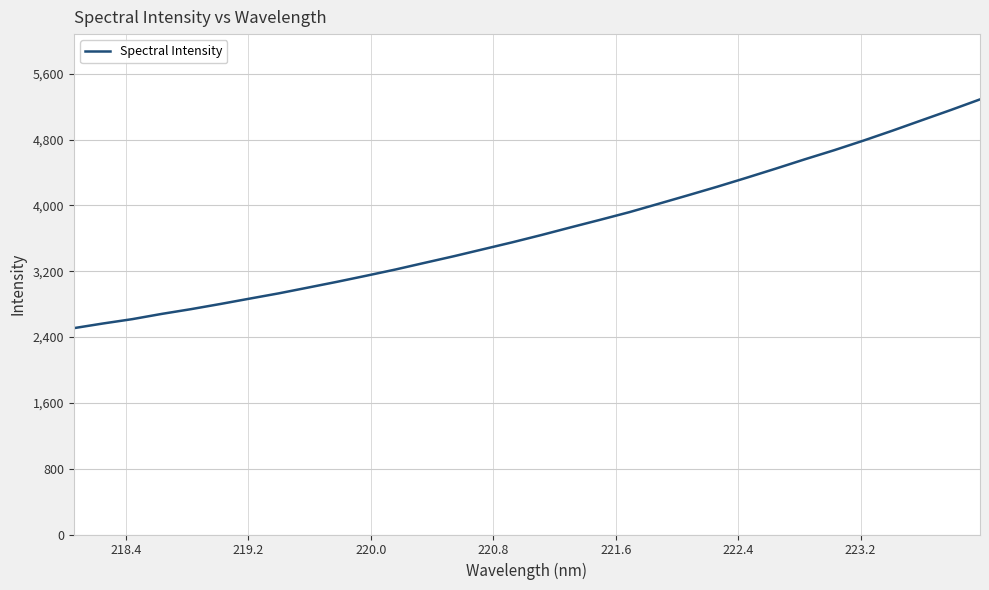

What is the greatest value displayed?

5288.1